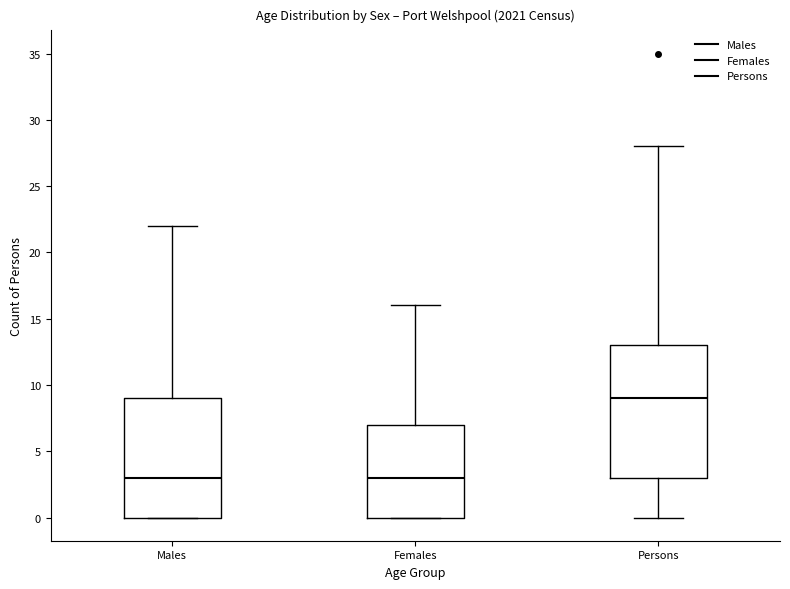

Where does the median line of the box for Males sit on the y-axis? The values are not printed on the chart, so give them approximately, as read against the axis.

3